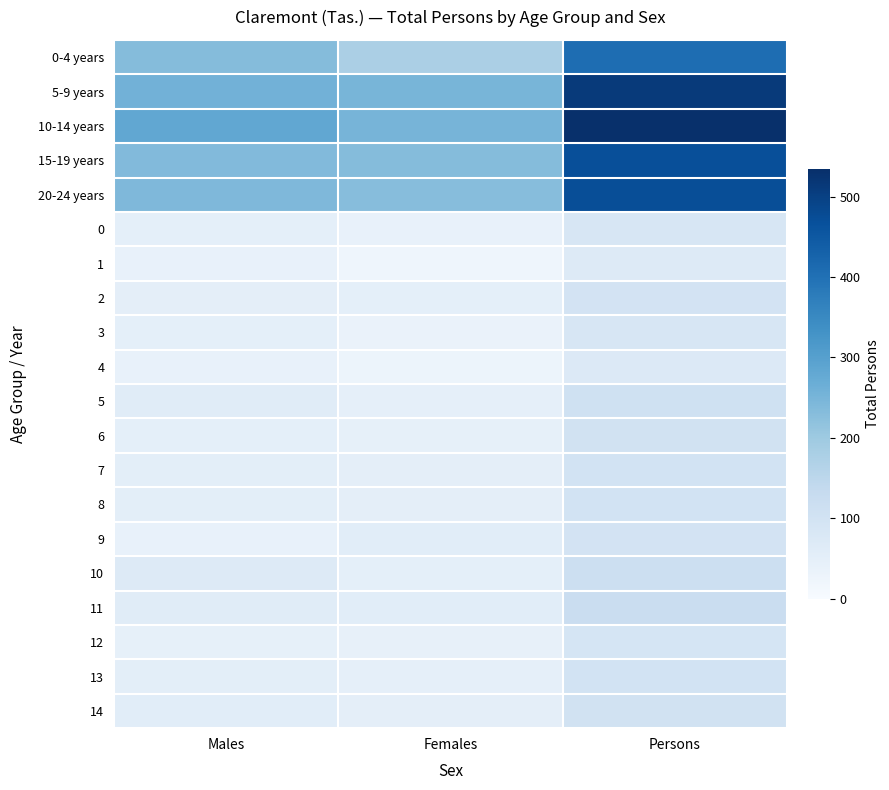

List the series in order of their peak value, highest first.

10-14 years, 5-9 years, 20-24 years, 15-19 years, 0-4 years, 11, 10, 5, 14, 6, 8, 13, 7, 9, 2, 12, 0, 3, 4, 1